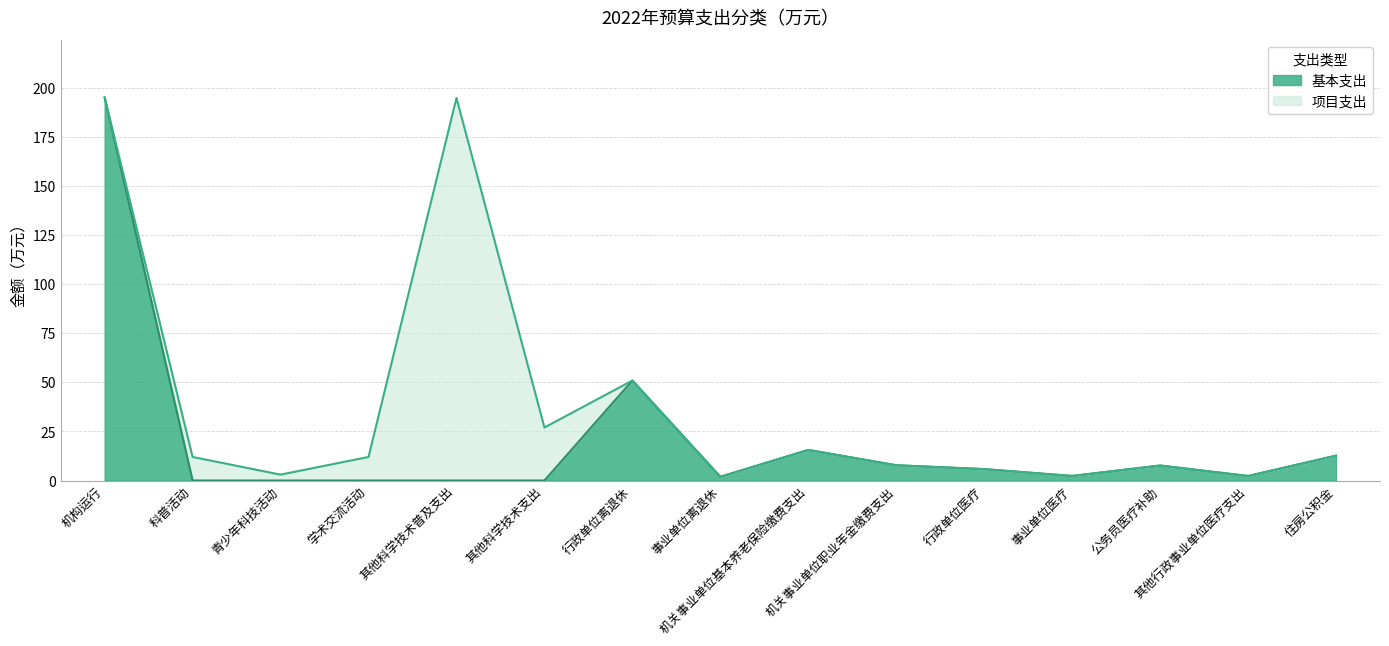

Rank the categories by value from highest to lowest.

机构运行, 行政单位离退休, 机关事业单位基本养老保险缴费支出, 住房公积金, 机关事业单位职业年金缴费支出, 公务员医疗补助, 行政单位医疗, 事业单位医疗, 其他行政事业单位医疗支出, 事业单位离退休, 科普活动, 青少年科技活动, 学术交流活动, 其他科学技术普及支出, 其他科学技术支出